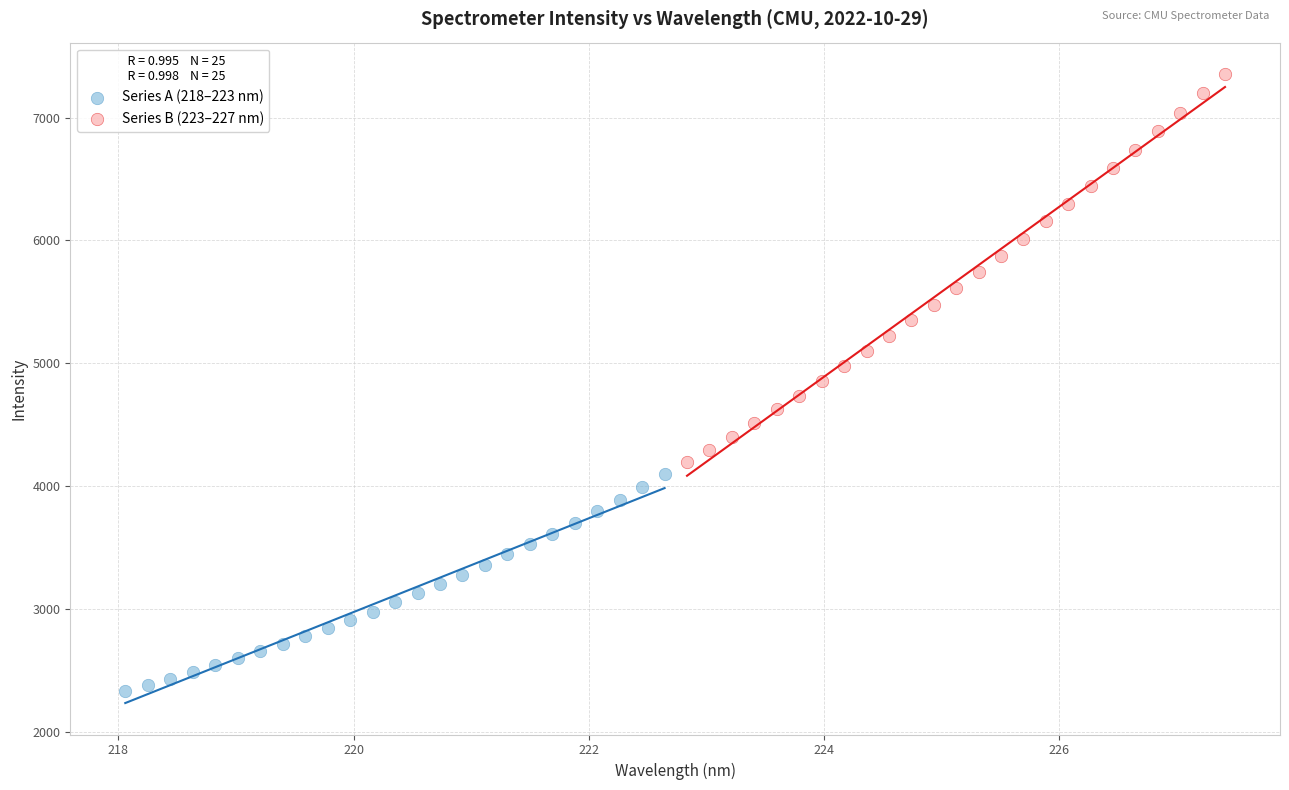

What are all the series names shown in the legend?

Series A (218–223 nm), Series B (223–227 nm)